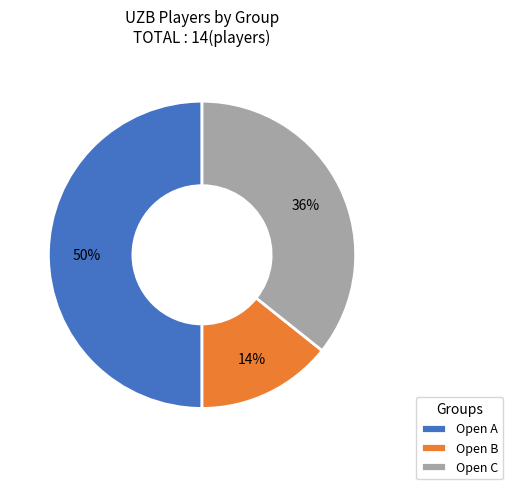

To the nearest percent, what percentage of the pie is Open A?

50%